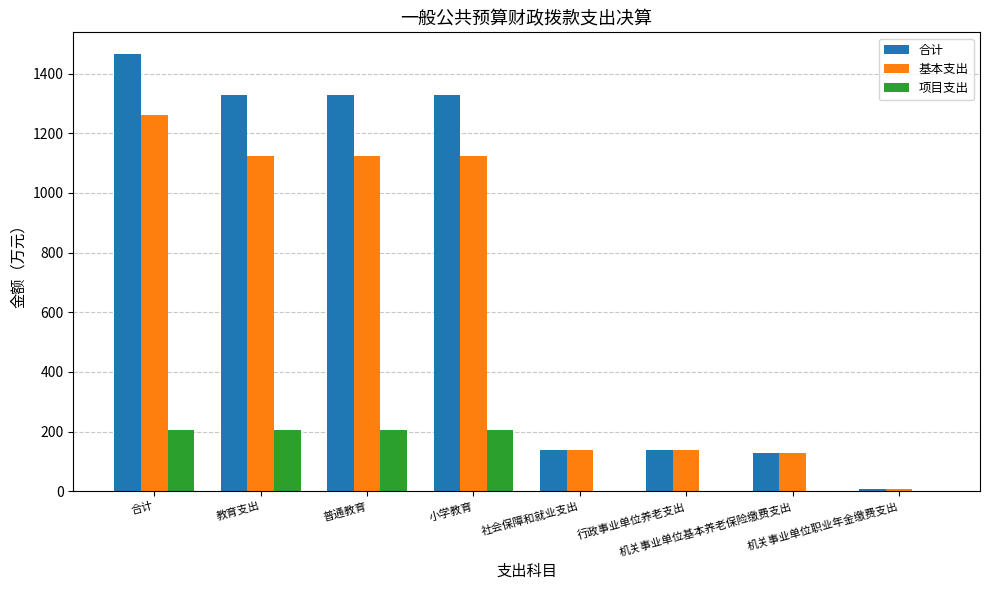

Is it true that 合计 equals 1465.2 at 合计?

True